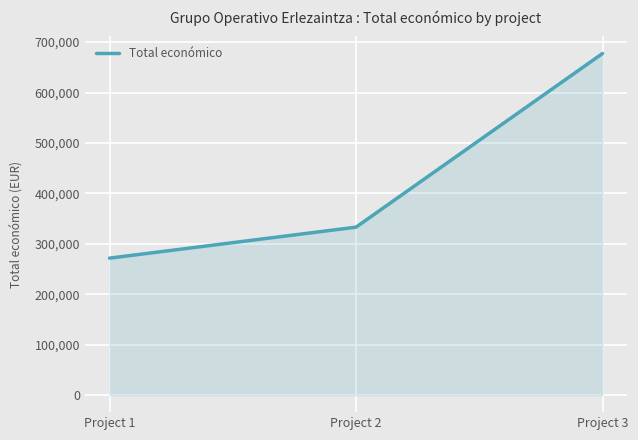

What is the difference between the values at Project 2 and Project 1?

61449